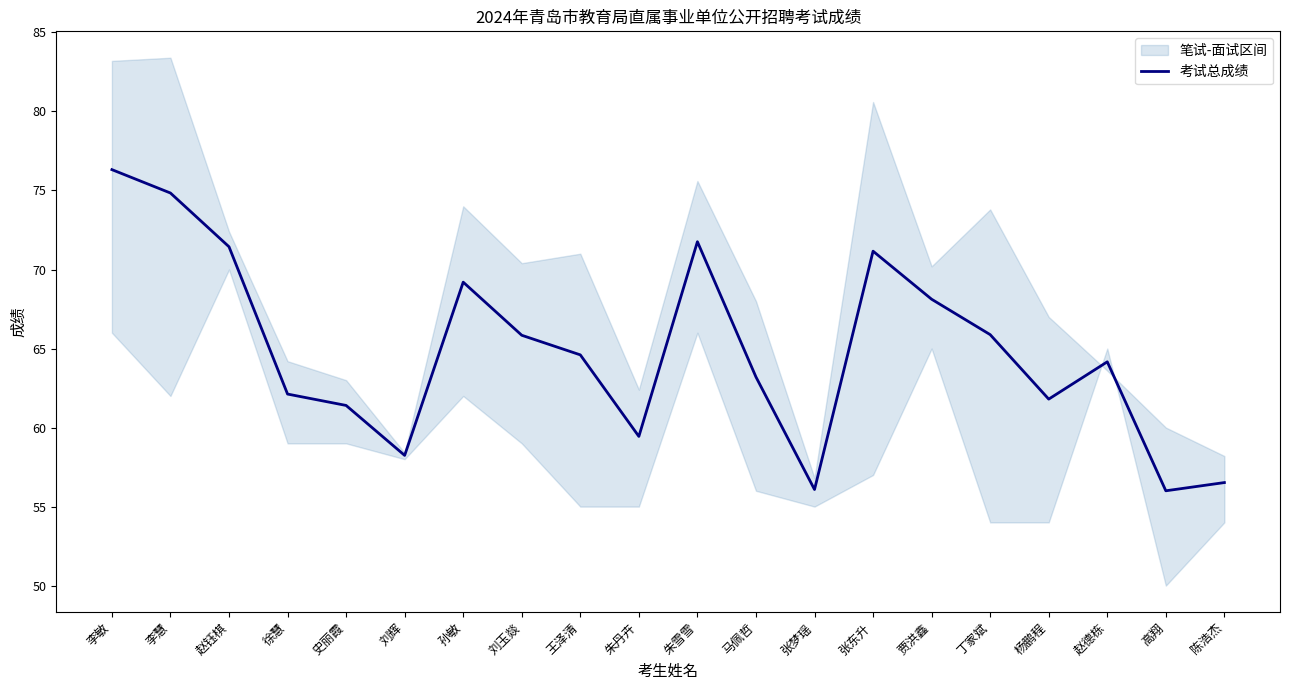

Which label corresponds to the largest value in the chart?

李敏